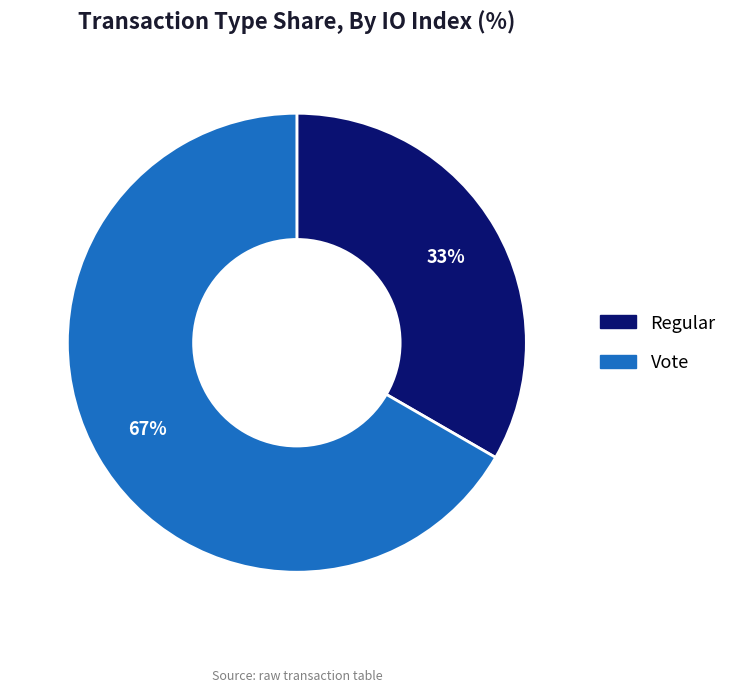

What is the ratio of the value at Vote to the value at Regular?

2.0